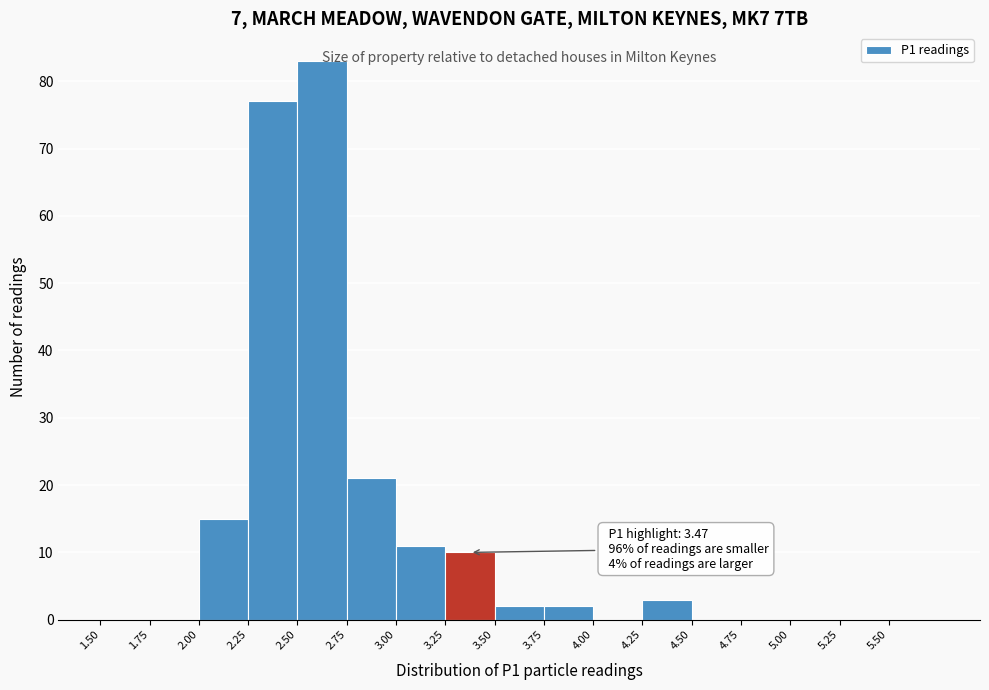

Over which range of the x-axis is the bar tallest?

2.50 to 2.75